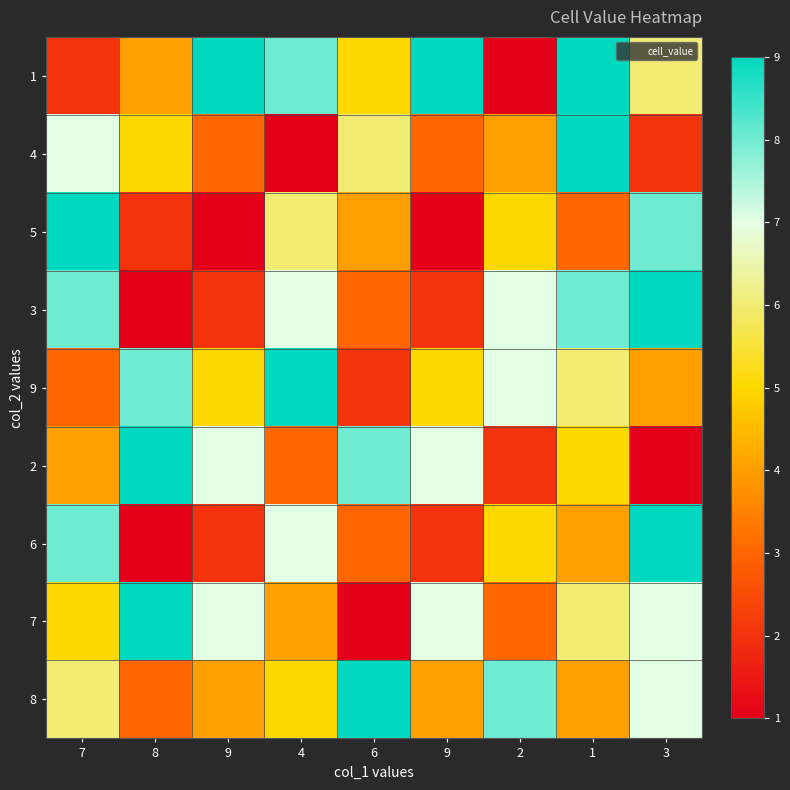

Reading left to right, list all the values displayed in this chart.

1: 7=2	8=4	9=9	4=8	6=5	9=9	2=1	1=9	3=6
4: 7=7	8=5	9=3	4=1	6=6	9=3	2=4	1=9	3=2
5: 7=9	8=2	9=1	4=6	6=4	9=1	2=5	1=3	3=8
3: 7=8	8=1	9=2	4=7	6=3	9=2	2=7	1=8	3=9
9: 7=3	8=8	9=5	4=9	6=2	9=5	2=7	1=6	3=4
2: 7=4	8=9	9=7	4=3	6=8	9=7	2=2	1=5	3=1
6: 7=8	8=1	9=2	4=7	6=3	9=2	2=5	1=4	3=9
7: 7=5	8=9	9=7	4=4	6=1	9=7	2=3	1=6	3=7
8: 7=6	8=3	9=4	4=5	6=9	9=4	2=8	1=4	3=7